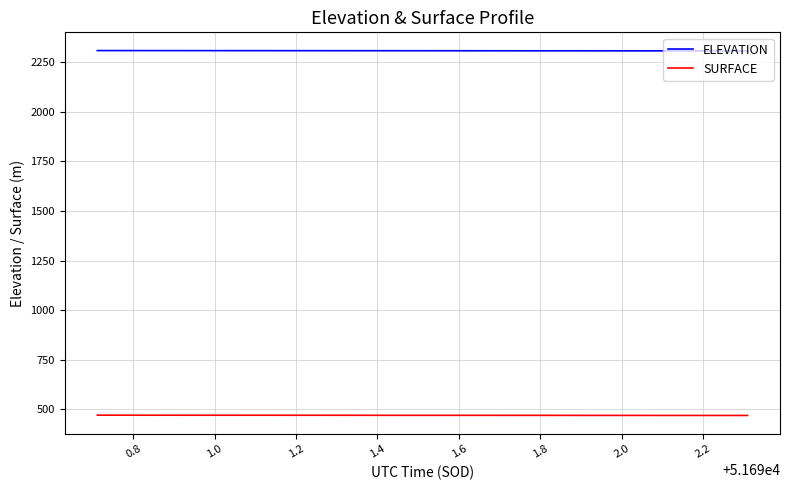

How many categories are shown in the chart?

40